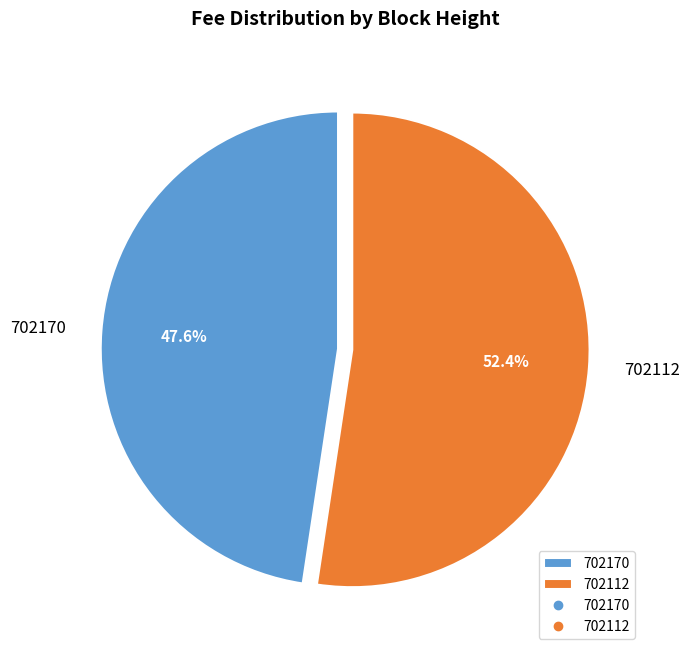

What portion of the pie excludes 702112?

47.6%